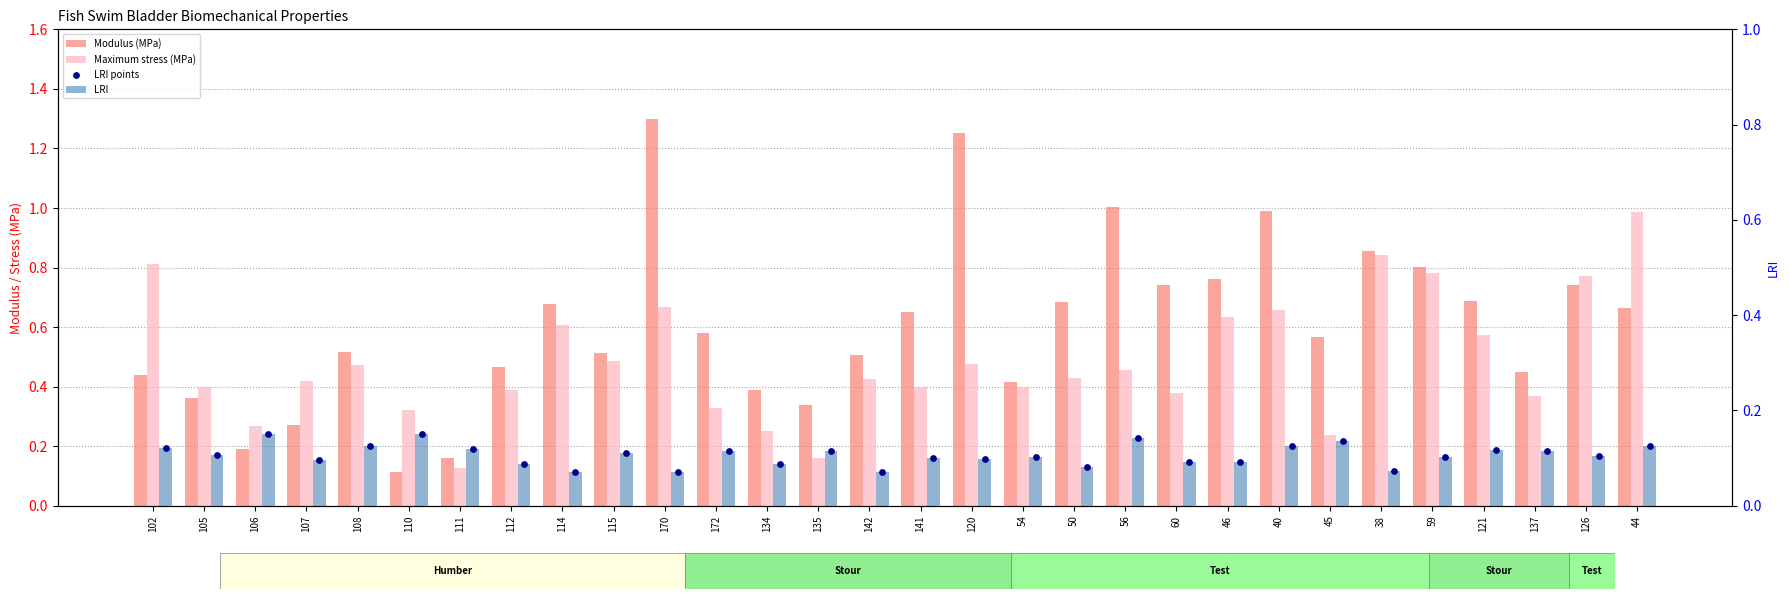

Is the value of LRI points at 112 greater than the value of LRI at 59?

No